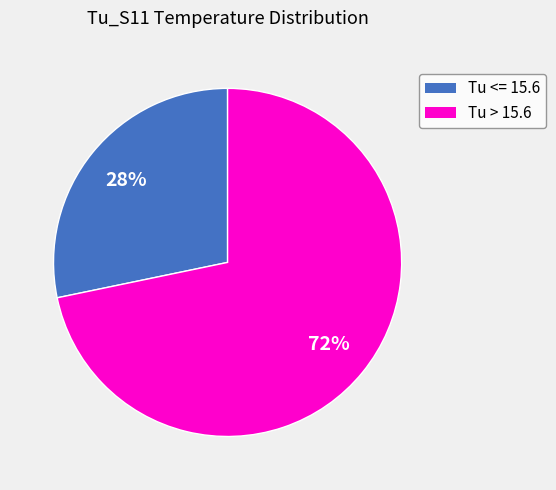

To the nearest percent, what is the average slice percentage?

50%